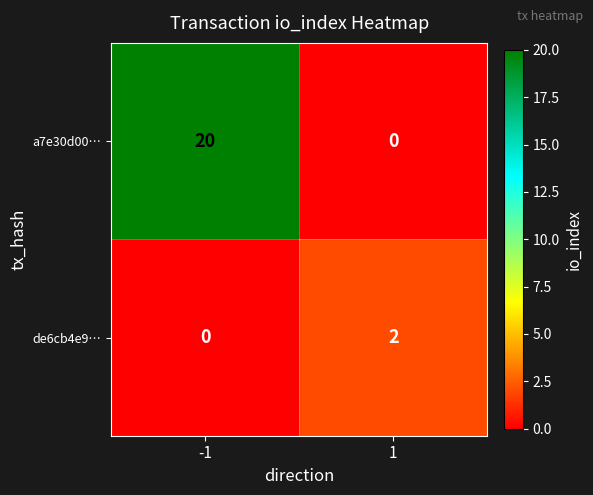

What is the difference between the a7e30d00… values at -1 and 1?

20